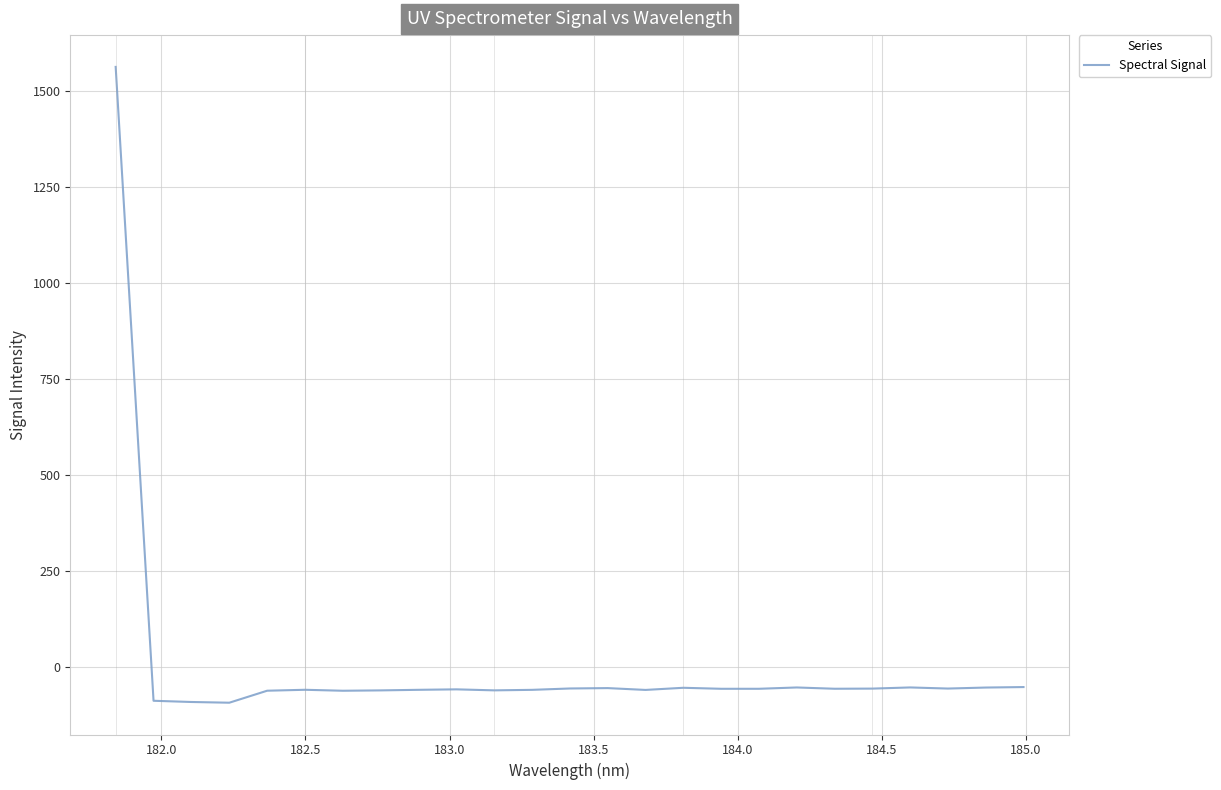

What is the smallest value displayed?

-93.0